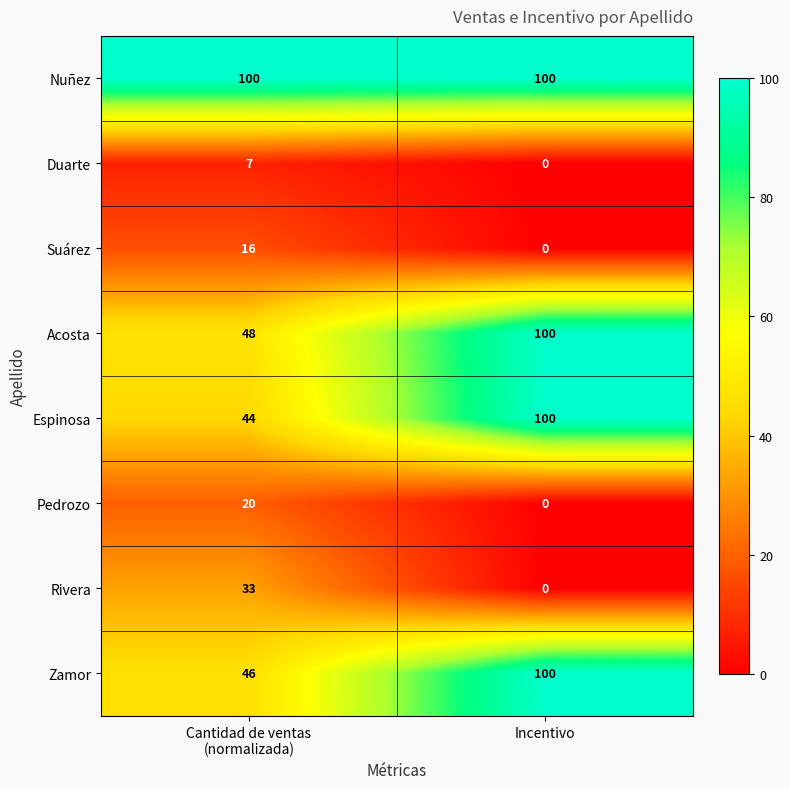

Which series changed the most between Cantidad de ventas
(normalizada) and Incentivo?

Espinosa